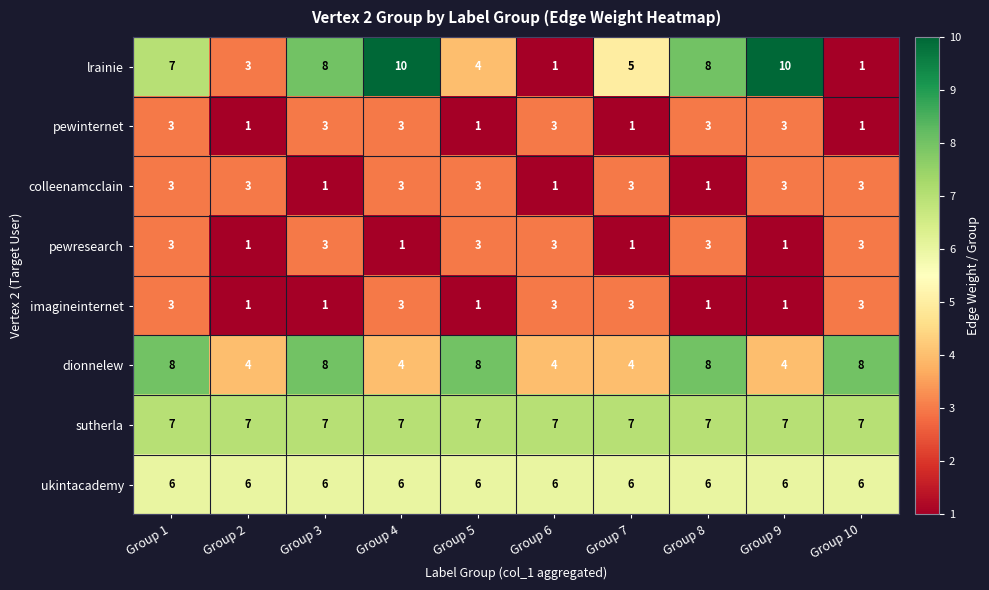

Which series has the largest range (max minus min)?

lrainie